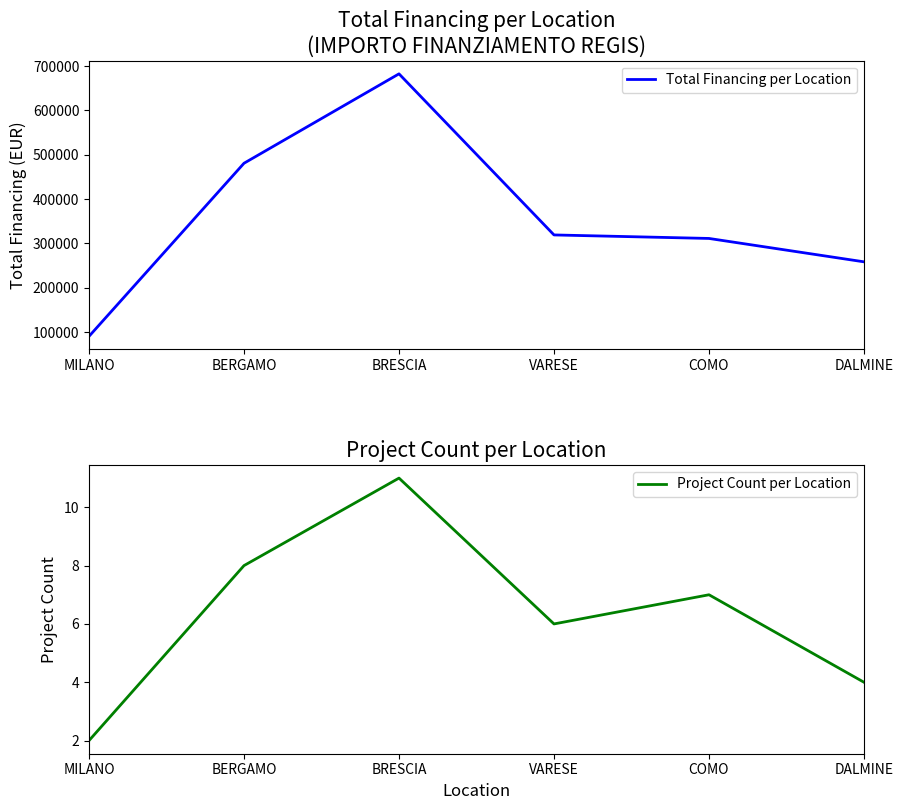

Rank the series at DALMINE from highest to lowest value.

Total Financing per Location, Project Count per Location